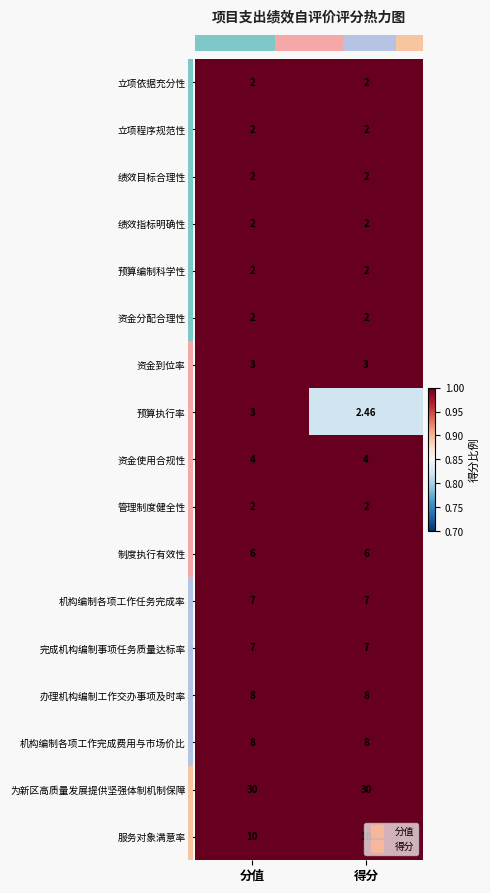

Which series changed the most between 分值 and 得分?

预算执行率